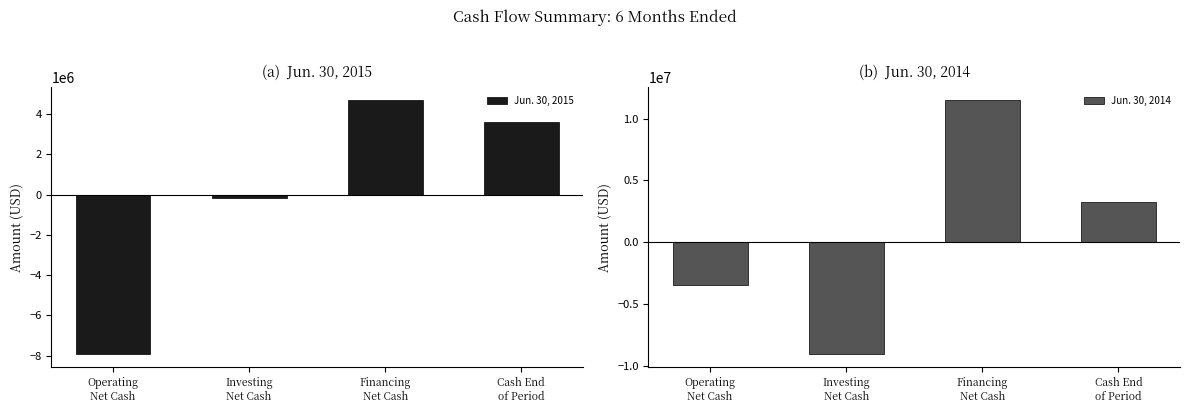

The value of Jun. 30, 2014 at Cash End
of Period is 3239149. True or false?

True